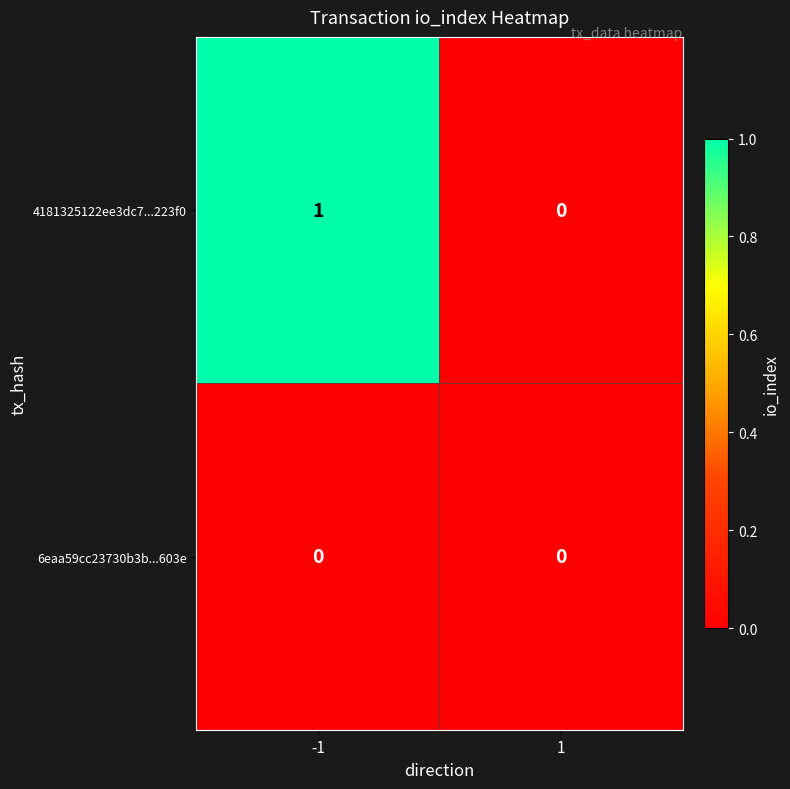

True or false: 6eaa59cc23730b3b...603e has a value of 0 at -1.

True